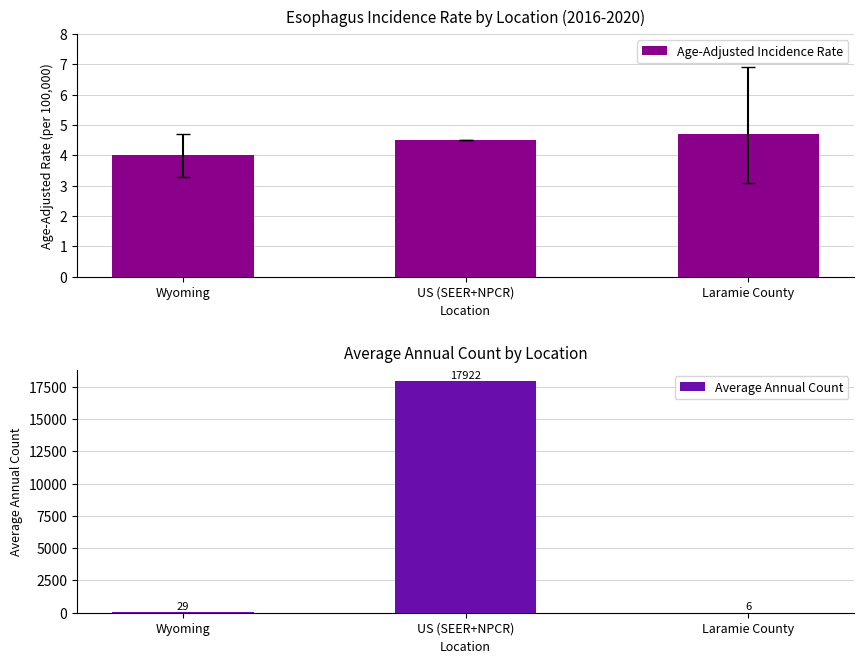

What is the difference between the highest and lowest values at Laramie County?

1.3